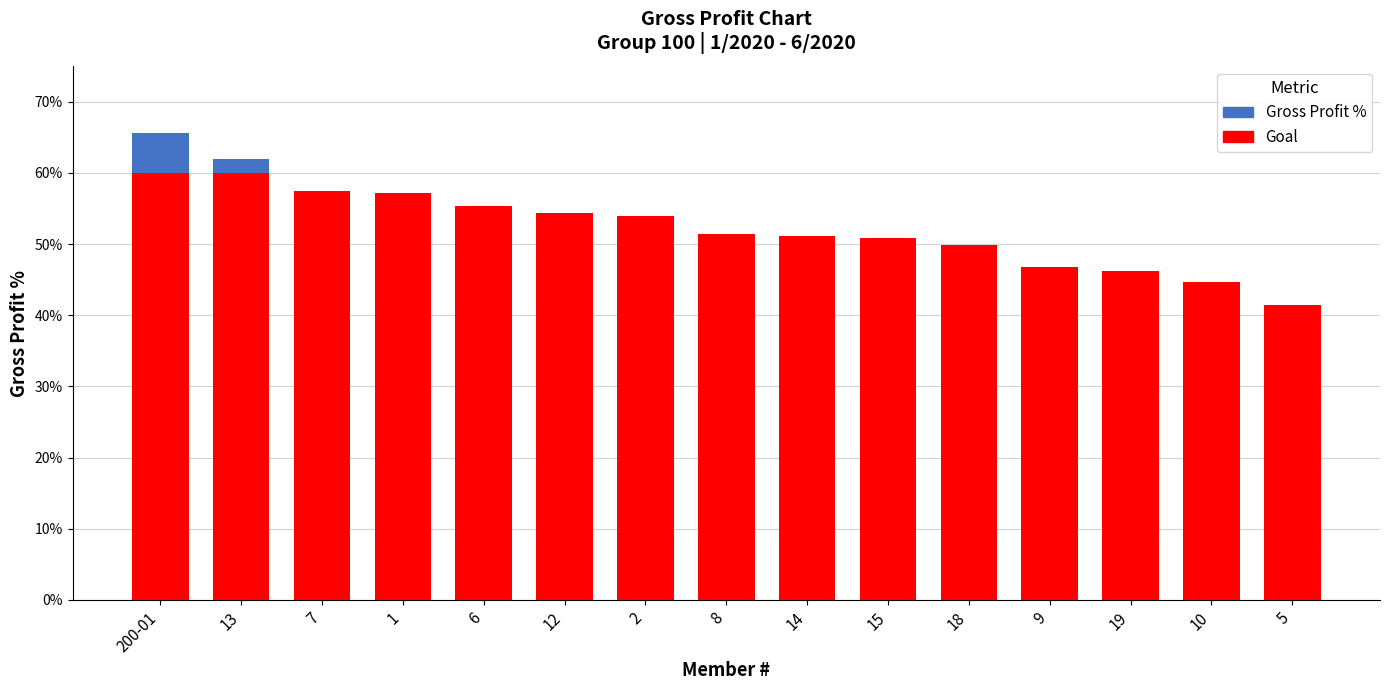

Where is Gross Profit % nearest to the value 0?

7